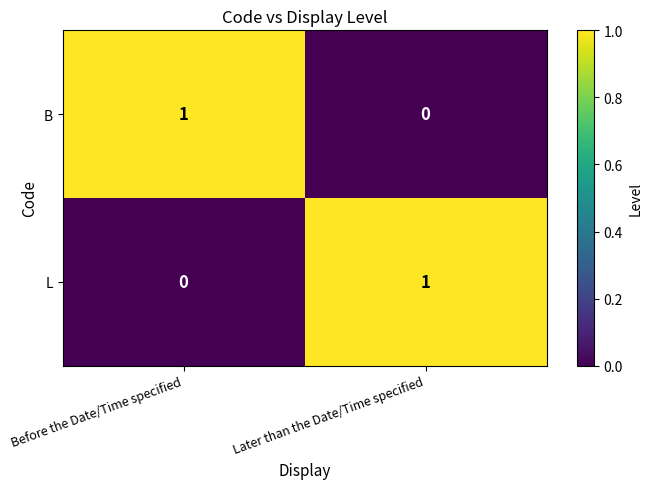

True or false: L has a value of 0 at Before the Date/Time specified.

True